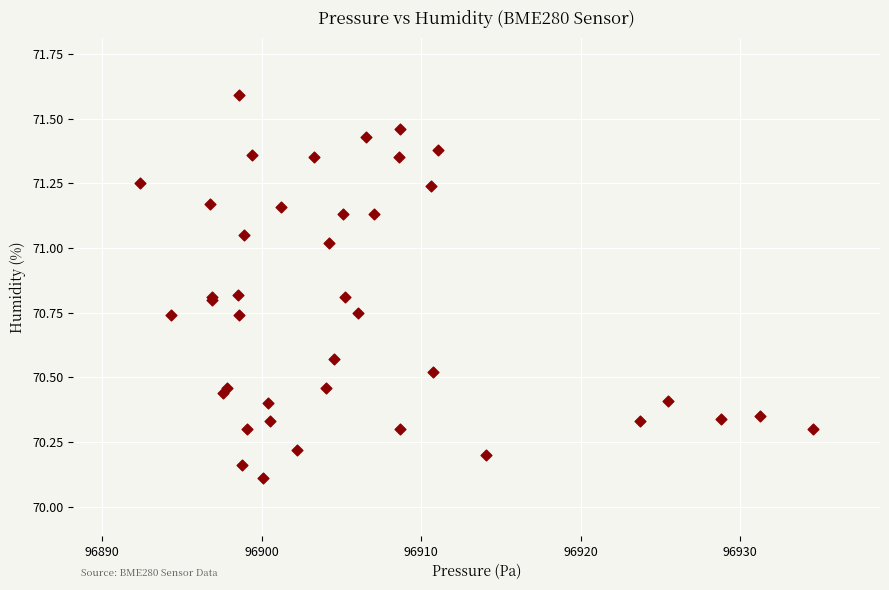

What Y value in the scatter plot is closest to 70?

70.1